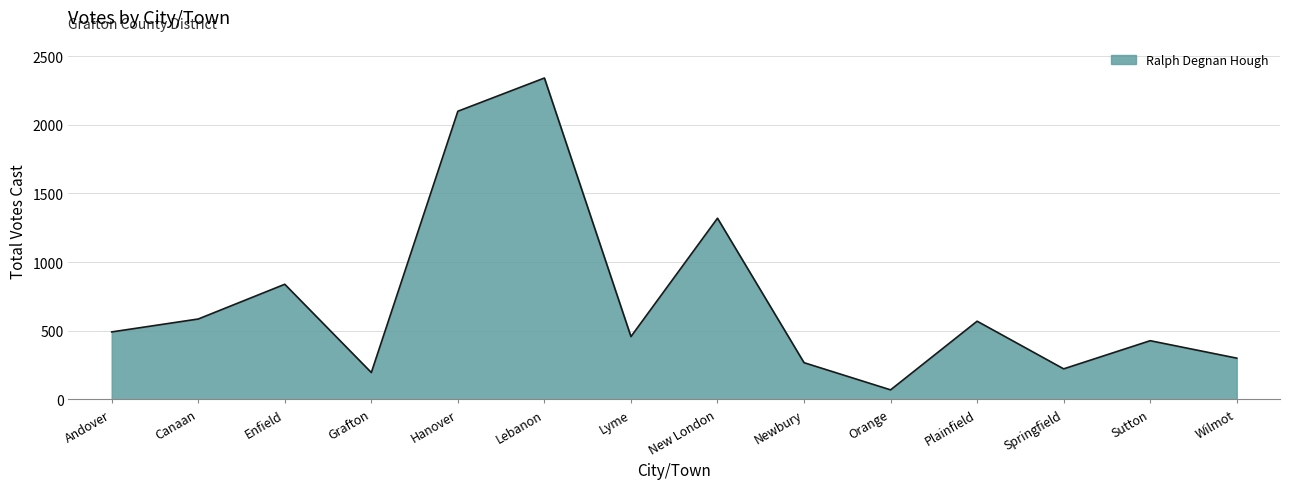

True or false: the data shows 458 at Lyme.

True